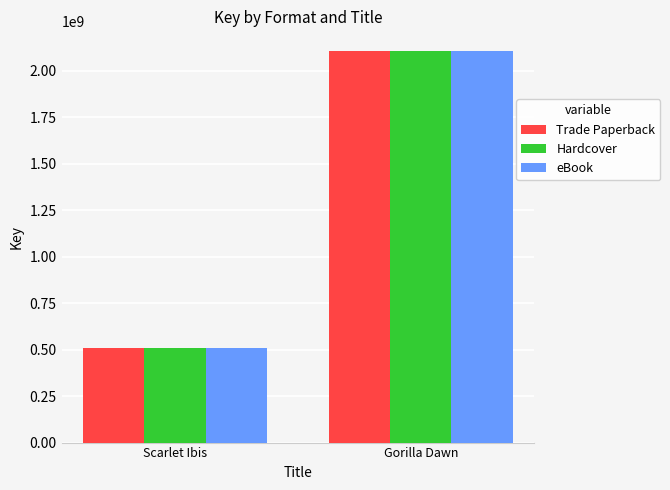

At which category is the sum across all series the highest?

Gorilla Dawn